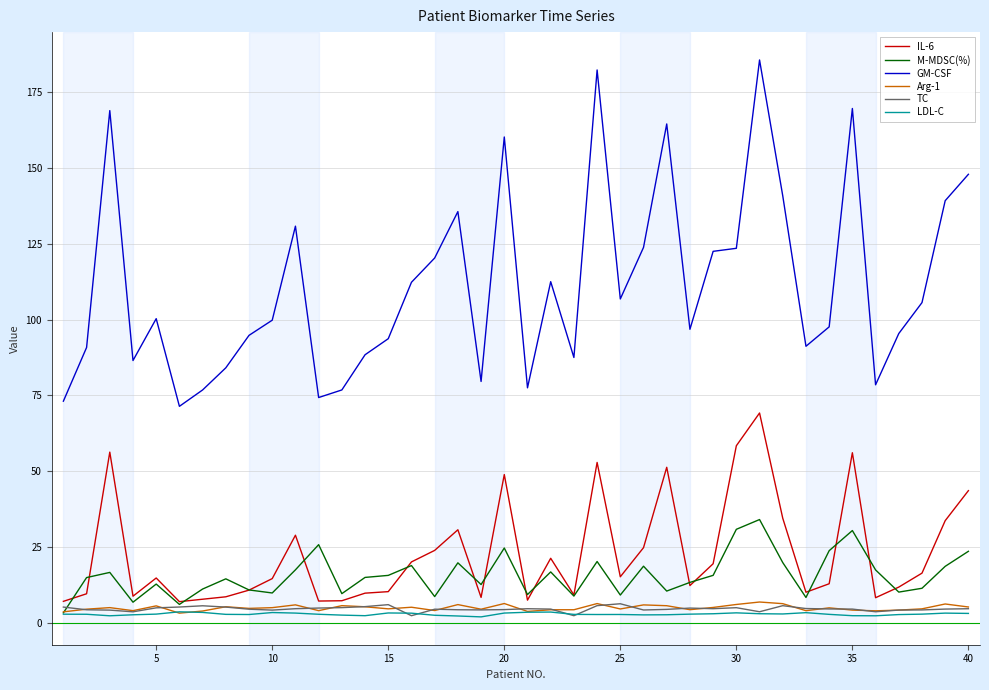

Which series has the largest range (max minus min)?

GM-CSF